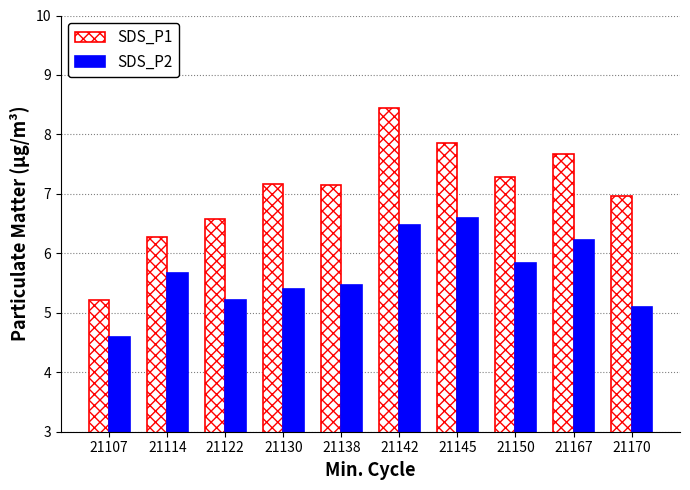

The value of SDS_P1 at 21114 is 8.3. True or false?

False